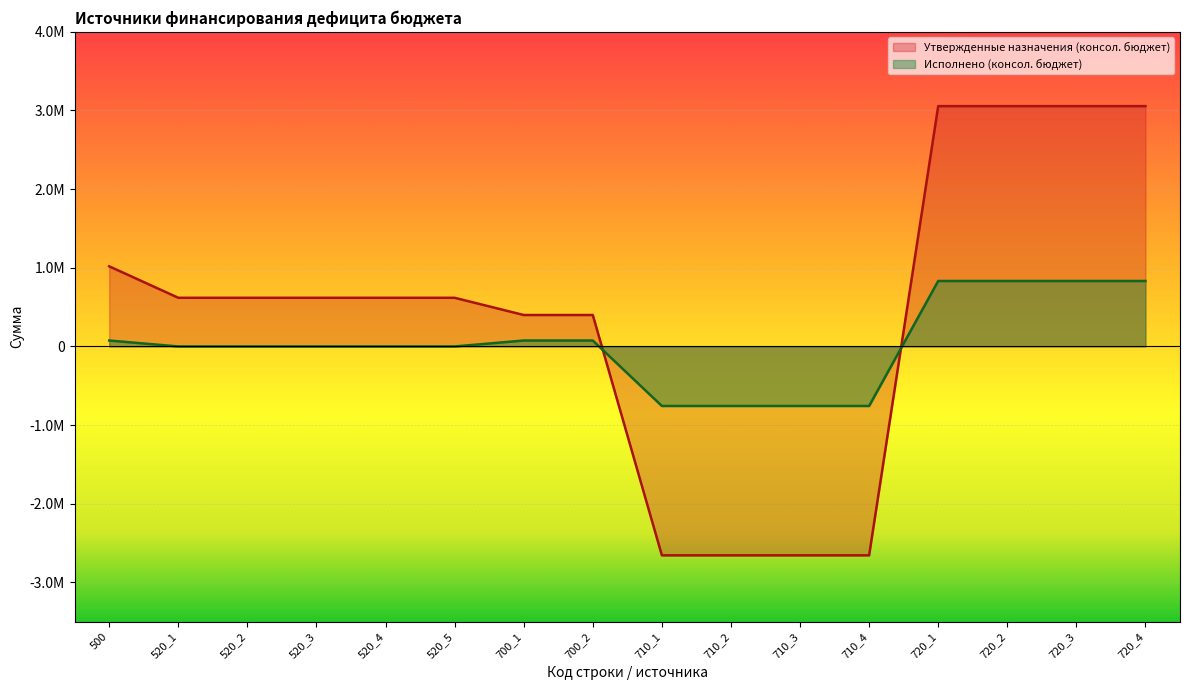

How many intersections are there between Исполнено (консол. бюджет) and Утвержденные назначения (консол. бюджет)?

2